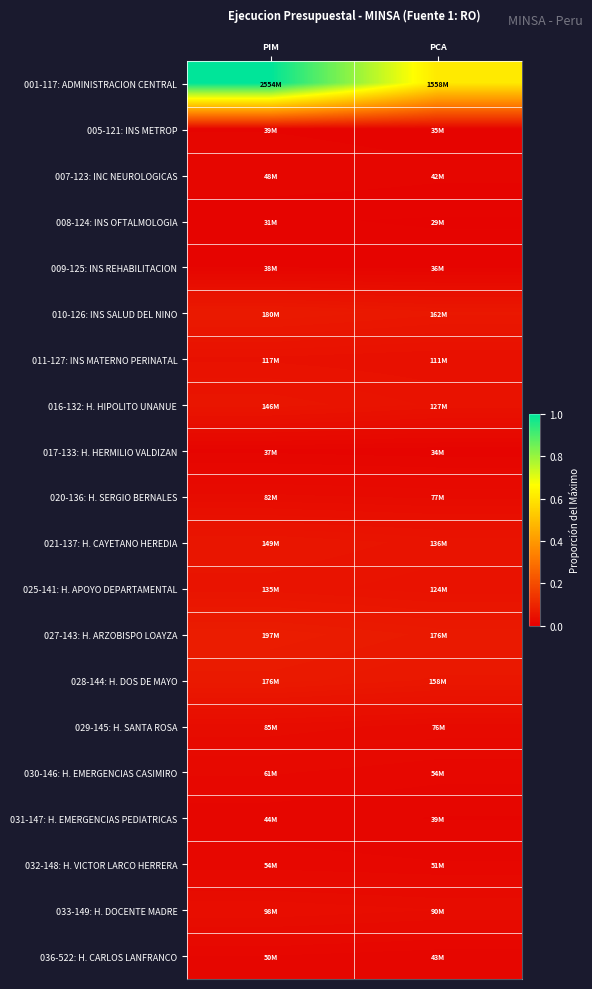

Reading right to left, what are all the values shown in this chart?

001-117: ADMINISTRACION CENTRAL: PCA=0.6	PIM=1.0
005-121: INS METROP: PCA=0.0	PIM=0.0
007-123: INC NEUROLOGICAS: PCA=0.0	PIM=0.0
008-124: INS OFTALMOLOGIA: PCA=0.0	PIM=0.0
009-125: INS REHABILITACION: PCA=0.0	PIM=0.0
010-126: INS SALUD DEL NINO: PCA=0.1	PIM=0.1
011-127: INS MATERNO PERINATAL: PCA=0.0	PIM=0.0
016-132: H. HIPOLITO UNANUE: PCA=0.0	PIM=0.1
017-133: H. HERMILIO VALDIZAN: PCA=0.0	PIM=0.0
020-136: H. SERGIO BERNALES: PCA=0.0	PIM=0.0
021-137: H. CAYETANO HEREDIA: PCA=0.1	PIM=0.1
025-141: H. APOYO DEPARTAMENTAL: PCA=0.0	PIM=0.1
027-143: H. ARZOBISPO LOAYZA: PCA=0.1	PIM=0.1
028-144: H. DOS DE MAYO: PCA=0.1	PIM=0.1
029-145: H. SANTA ROSA: PCA=0.0	PIM=0.0
030-146: H. EMERGENCIAS CASIMIRO: PCA=0.0	PIM=0.0
031-147: H. EMERGENCIAS PEDIATRICAS: PCA=0.0	PIM=0.0
032-148: H. VICTOR LARCO HERRERA: PCA=0.0	PIM=0.0
033-149: H. DOCENTE MADRE: PCA=0.0	PIM=0.0
036-522: H. CARLOS LANFRANCO: PCA=0.0	PIM=0.0